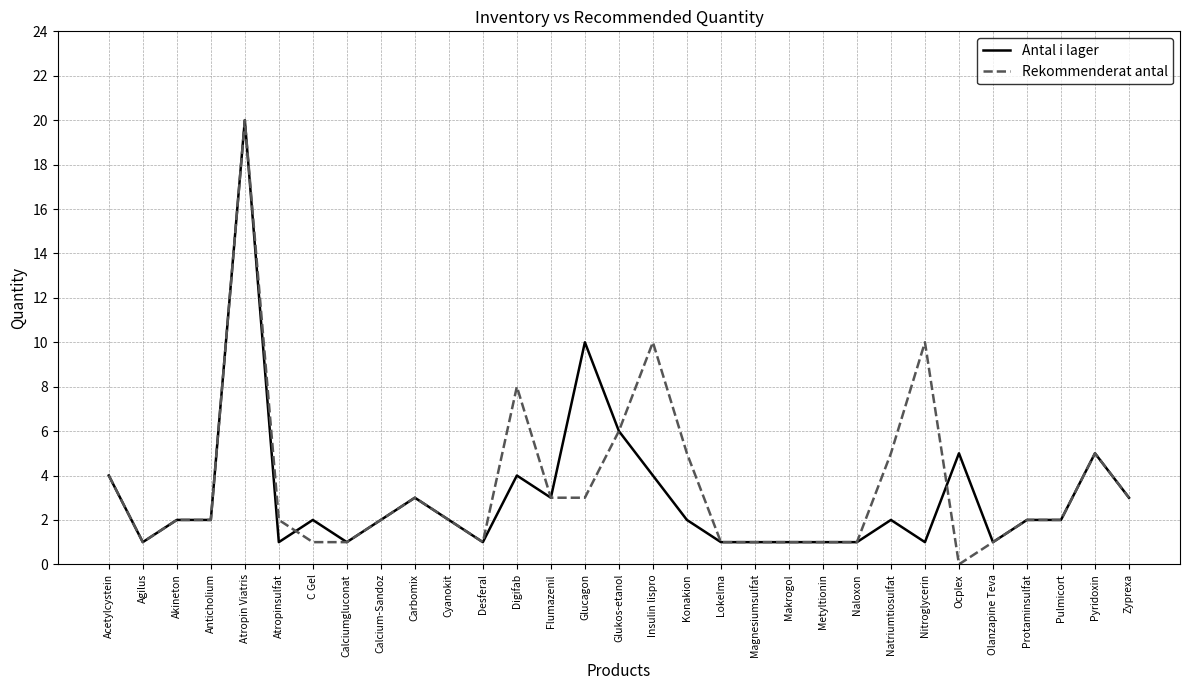

How many values in Rekommenderat antal are above zero?

30